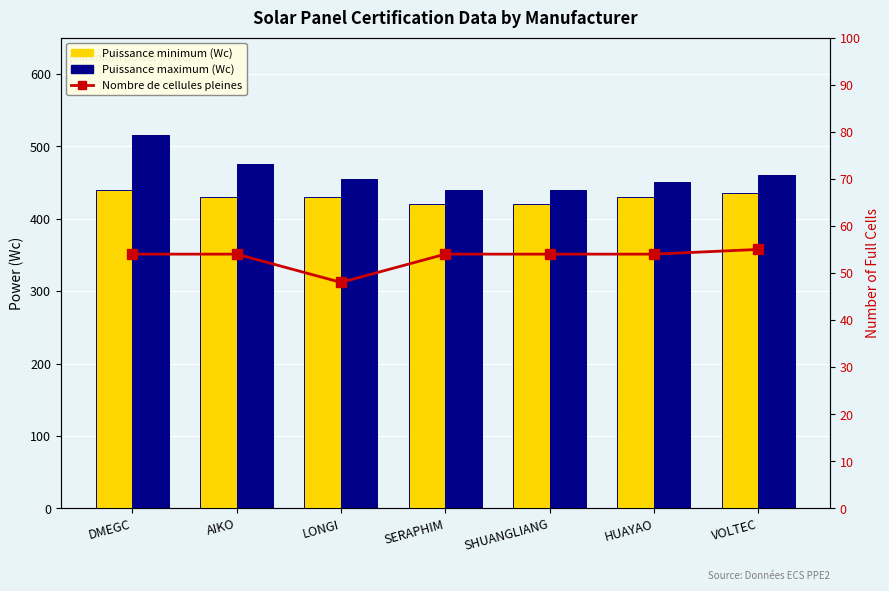

What is the average value of the Puissance maximum (Wc) series?

462